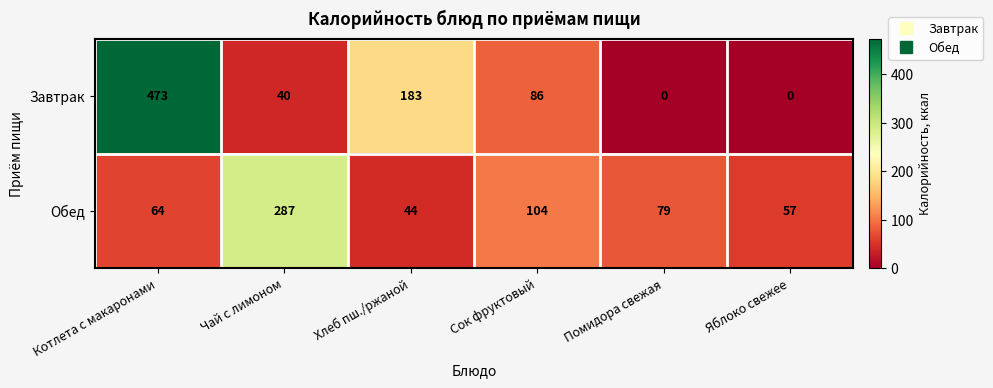

What is the average value of the Завтрак series?

130